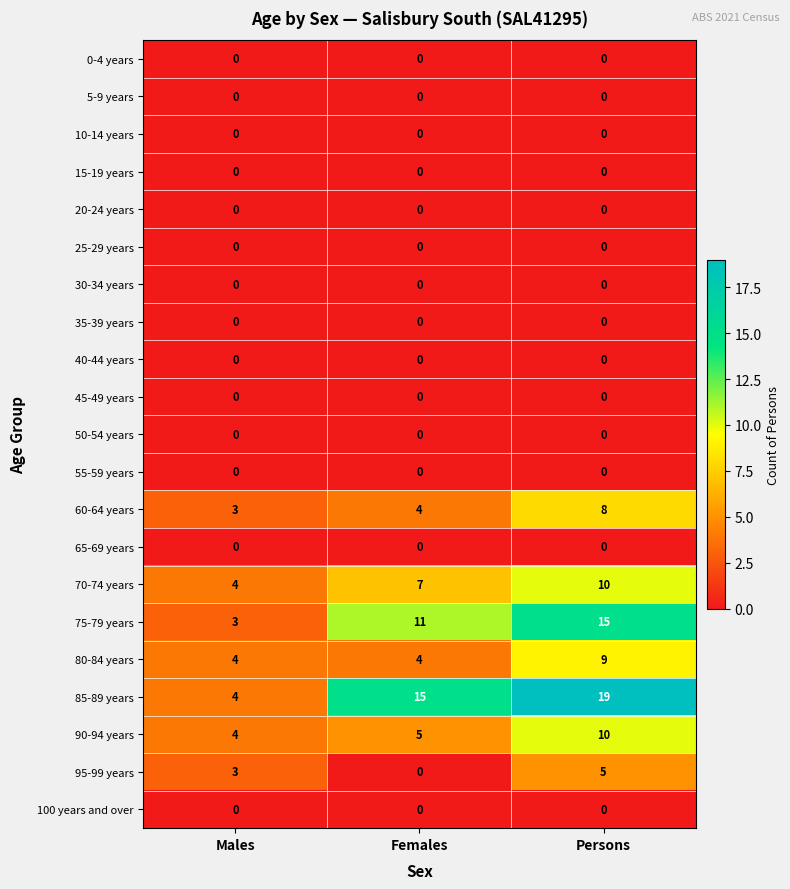

Where is 85-89 years nearest to the value 11?

Females